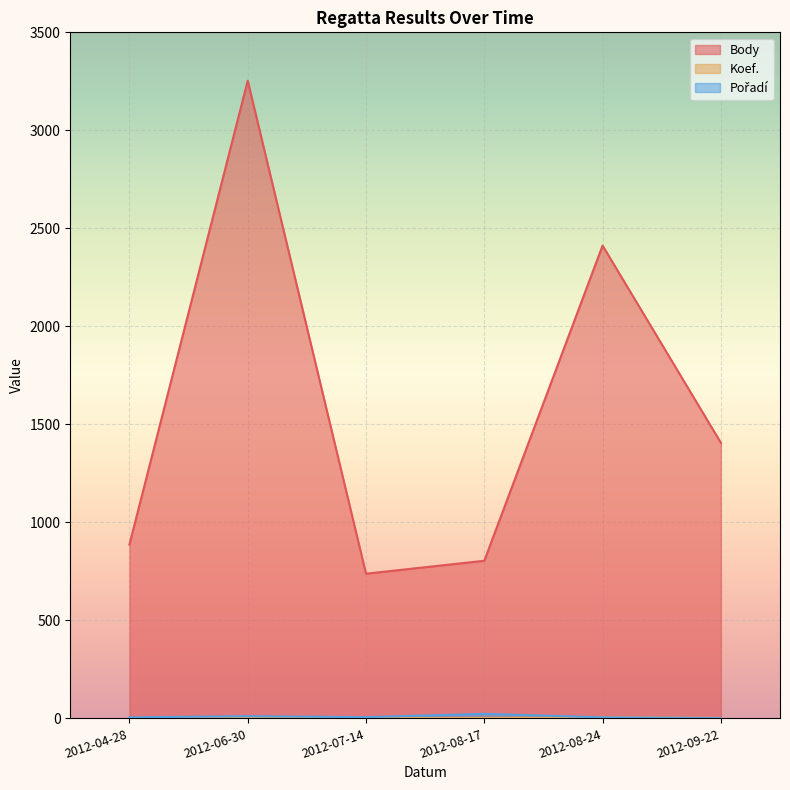

What is the label of the 5th point from the left?

2012-08-24